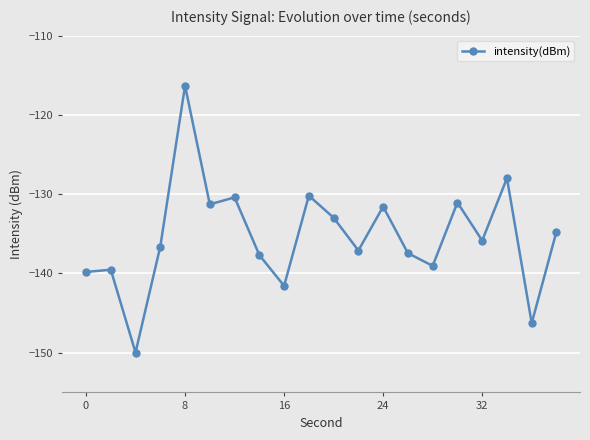

What is the greatest value displayed?

-116.3